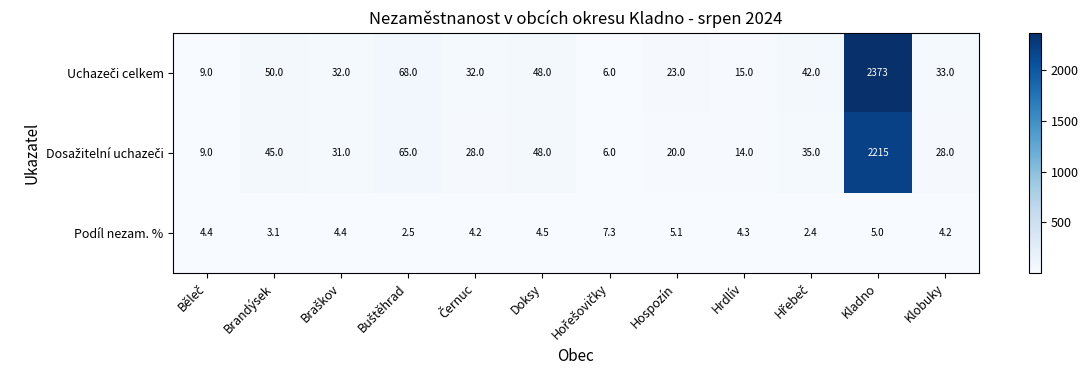

How many values in the Podíl nezam. % series exceed 4?

9